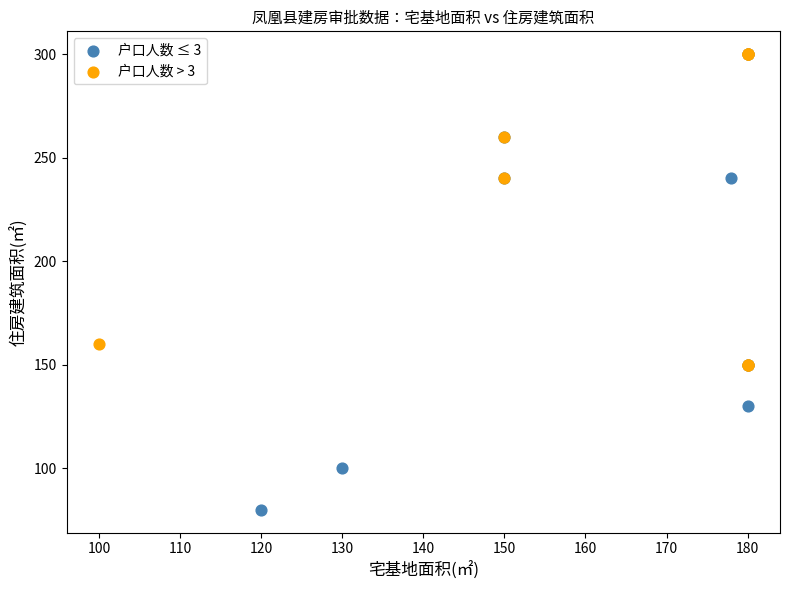

Which series has the largest Y range (max minus min)?

户口人数 ≤ 3